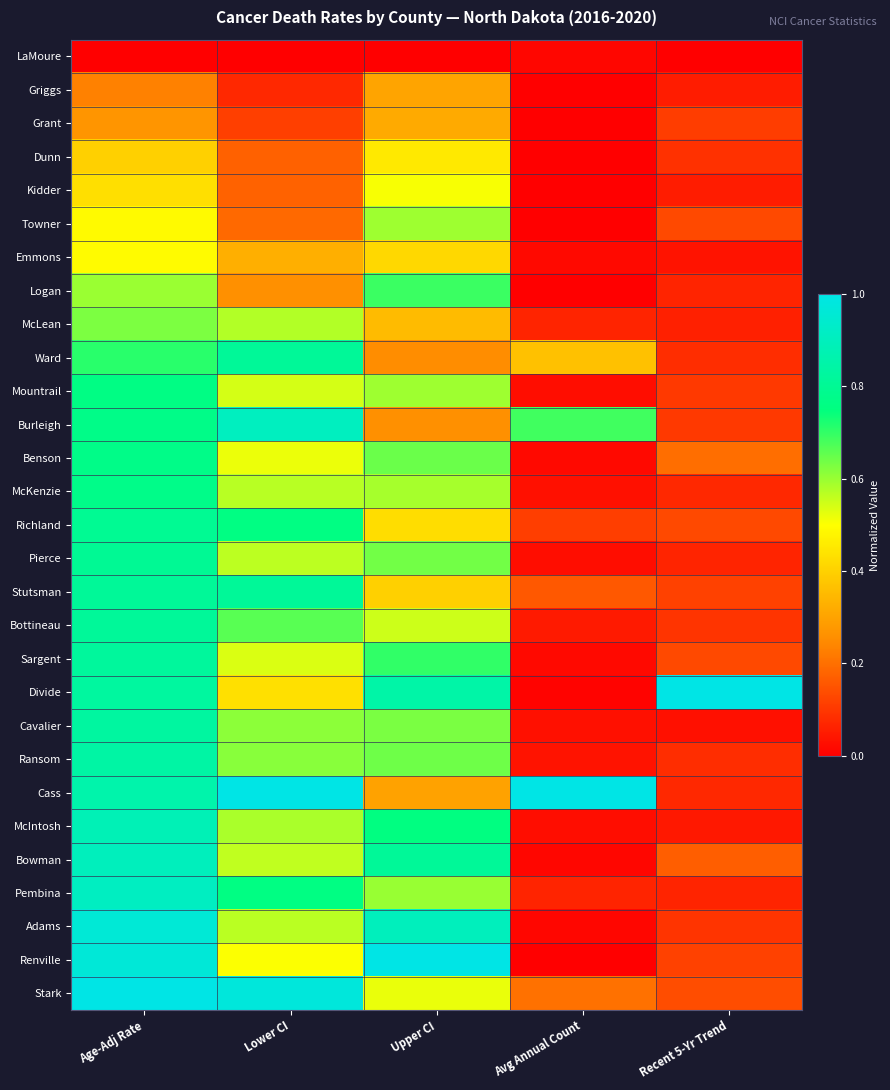

Reading left to right, list all the values displayed in this chart.

LaMoure: Age-Adj Rate=0.0	Lower CI=0.0	Upper CI=0.0	Avg Annual Count=0.0	Recent 5-Yr Trend=0.0
Griggs: Age-Adj Rate=0.2	Lower CI=0.1	Upper CI=0.3	Avg Annual Count=0.0	Recent 5-Yr Trend=0.1
Grant: Age-Adj Rate=0.3	Lower CI=0.1	Upper CI=0.3	Avg Annual Count=0.0	Recent 5-Yr Trend=0.1
Dunn: Age-Adj Rate=0.4	Lower CI=0.2	Upper CI=0.5	Avg Annual Count=0.0	Recent 5-Yr Trend=0.1
Kidder: Age-Adj Rate=0.4	Lower CI=0.2	Upper CI=0.5	Avg Annual Count=0.0	Recent 5-Yr Trend=0.1
Towner: Age-Adj Rate=0.5	Lower CI=0.2	Upper CI=0.6	Avg Annual Count=0.0	Recent 5-Yr Trend=0.1
Emmons: Age-Adj Rate=0.5	Lower CI=0.3	Upper CI=0.4	Avg Annual Count=0.0	Recent 5-Yr Trend=0.0
Logan: Age-Adj Rate=0.6	Lower CI=0.3	Upper CI=0.7	Avg Annual Count=0.0	Recent 5-Yr Trend=0.1
McLean: Age-Adj Rate=0.6	Lower CI=0.6	Upper CI=0.4	Avg Annual Count=0.1	Recent 5-Yr Trend=0.1
Ward: Age-Adj Rate=0.7	Lower CI=0.8	Upper CI=0.3	Avg Annual Count=0.4	Recent 5-Yr Trend=0.1
Mountrail: Age-Adj Rate=0.8	Lower CI=0.5	Upper CI=0.6	Avg Annual Count=0.0	Recent 5-Yr Trend=0.1
Burleigh: Age-Adj Rate=0.8	Lower CI=0.9	Upper CI=0.3	Avg Annual Count=0.7	Recent 5-Yr Trend=0.1
Benson: Age-Adj Rate=0.8	Lower CI=0.5	Upper CI=0.6	Avg Annual Count=0.0	Recent 5-Yr Trend=0.2
McKenzie: Age-Adj Rate=0.8	Lower CI=0.6	Upper CI=0.6	Avg Annual Count=0.0	Recent 5-Yr Trend=0.1
Richland: Age-Adj Rate=0.8	Lower CI=0.8	Upper CI=0.4	Avg Annual Count=0.1	Recent 5-Yr Trend=0.1
Pierce: Age-Adj Rate=0.8	Lower CI=0.6	Upper CI=0.6	Avg Annual Count=0.0	Recent 5-Yr Trend=0.1
Stutsman: Age-Adj Rate=0.8	Lower CI=0.8	Upper CI=0.4	Avg Annual Count=0.2	Recent 5-Yr Trend=0.1
Bottineau: Age-Adj Rate=0.8	Lower CI=0.7	Upper CI=0.5	Avg Annual Count=0.0	Recent 5-Yr Trend=0.1
Sargent: Age-Adj Rate=0.8	Lower CI=0.5	Upper CI=0.7	Avg Annual Count=0.0	Recent 5-Yr Trend=0.1
Divide: Age-Adj Rate=0.8	Lower CI=0.4	Upper CI=0.8	Avg Annual Count=0.0	Recent 5-Yr Trend=1.0
Cavalier: Age-Adj Rate=0.8	Lower CI=0.6	Upper CI=0.6	Avg Annual Count=0.0	Recent 5-Yr Trend=0.0
Ransom: Age-Adj Rate=0.8	Lower CI=0.6	Upper CI=0.6	Avg Annual Count=0.0	Recent 5-Yr Trend=0.1
Cass: Age-Adj Rate=0.9	Lower CI=1.0	Upper CI=0.3	Avg Annual Count=1.0	Recent 5-Yr Trend=0.1
McIntosh: Age-Adj Rate=0.9	Lower CI=0.6	Upper CI=0.8	Avg Annual Count=0.0	Recent 5-Yr Trend=0.0
Bowman: Age-Adj Rate=0.9	Lower CI=0.6	Upper CI=0.8	Avg Annual Count=0.0	Recent 5-Yr Trend=0.2
Pembina: Age-Adj Rate=0.9	Lower CI=0.8	Upper CI=0.6	Avg Annual Count=0.1	Recent 5-Yr Trend=0.1
Adams: Age-Adj Rate=1.0	Lower CI=0.6	Upper CI=0.9	Avg Annual Count=0.0	Recent 5-Yr Trend=0.1
Renville: Age-Adj Rate=1.0	Lower CI=0.5	Upper CI=1.0	Avg Annual Count=0.0	Recent 5-Yr Trend=0.1
Stark: Age-Adj Rate=1.0	Lower CI=1.0	Upper CI=0.5	Avg Annual Count=0.2	Recent 5-Yr Trend=0.1